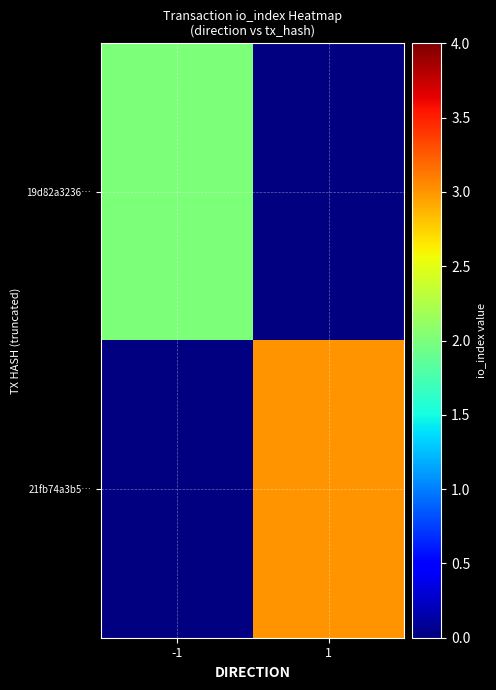

How many categories are shown in the chart?

2